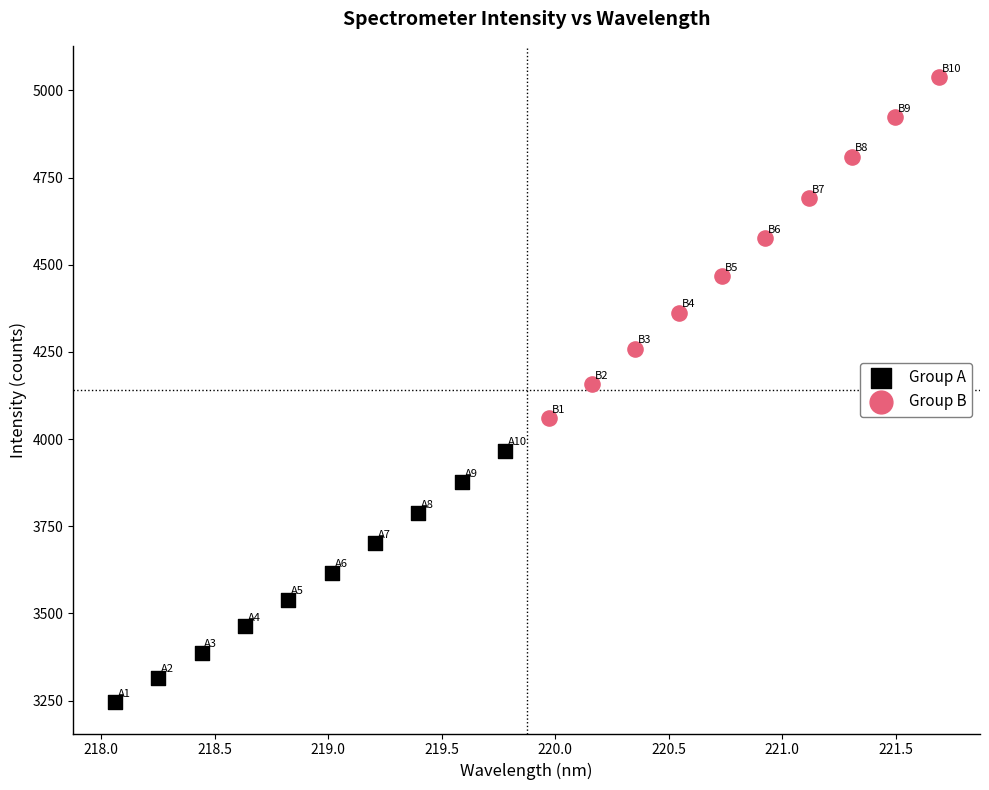

Which series has the widest spread of Y values?

Group B